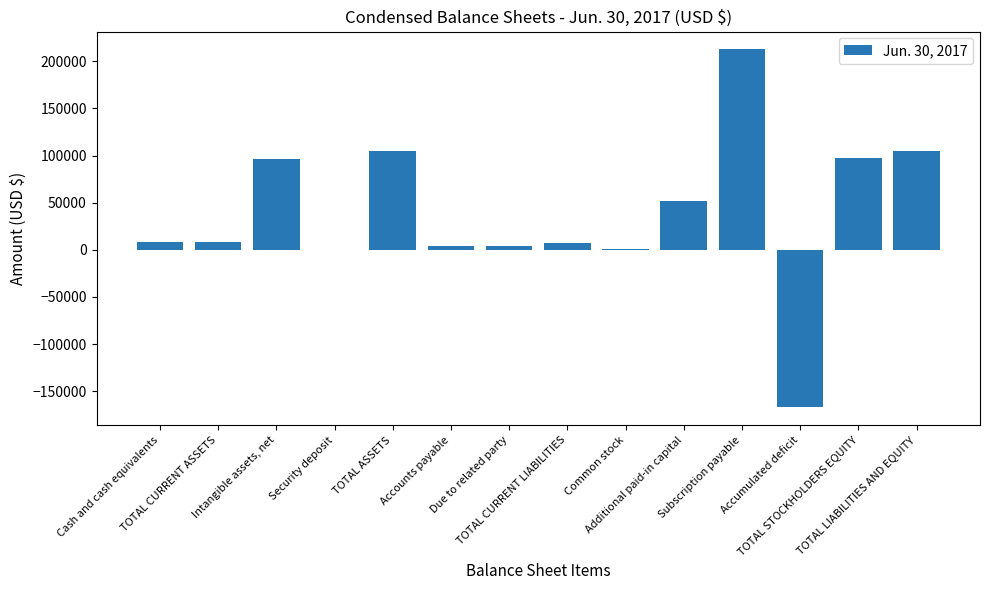

What value does the data have at TOTAL ASSETS?

105298